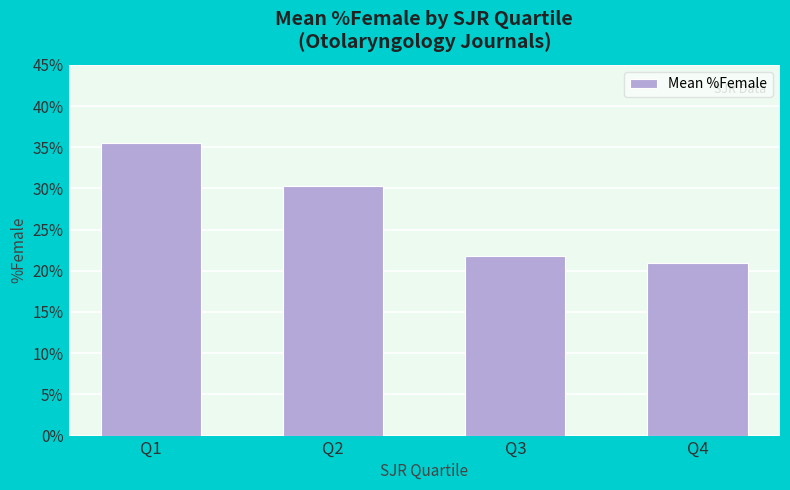

How many bars are there in total?

4